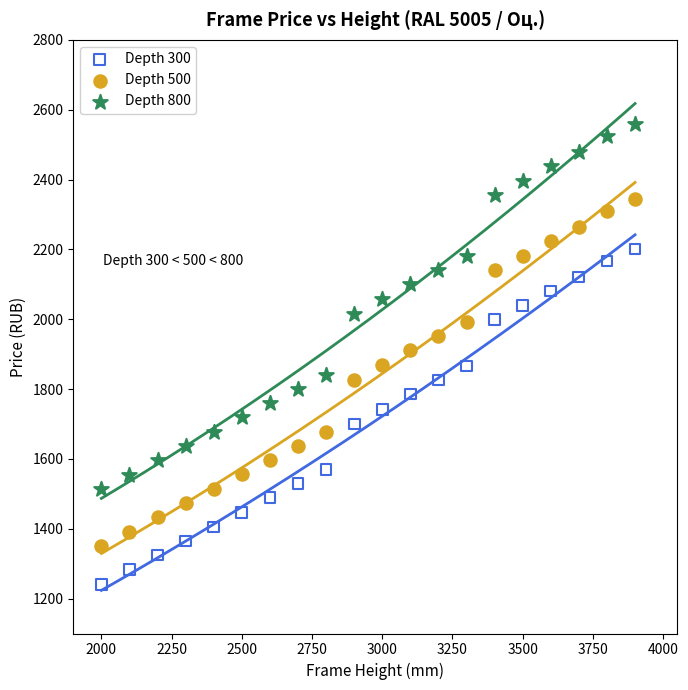

Across all data points, what is the range of X values (max minus min)?

1900